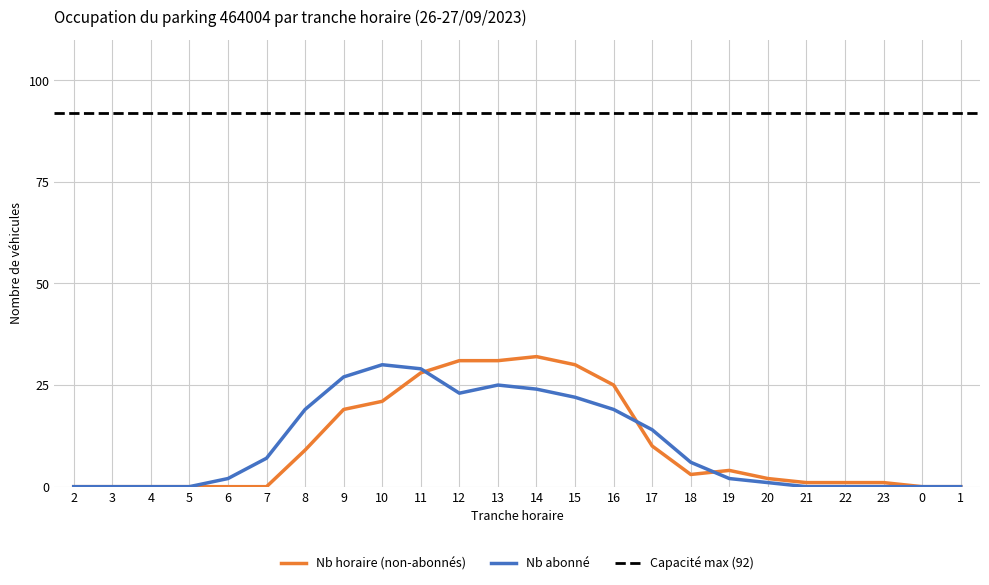

What is the difference between the maximum and minimum values in the NB_HORAIRE series?

32